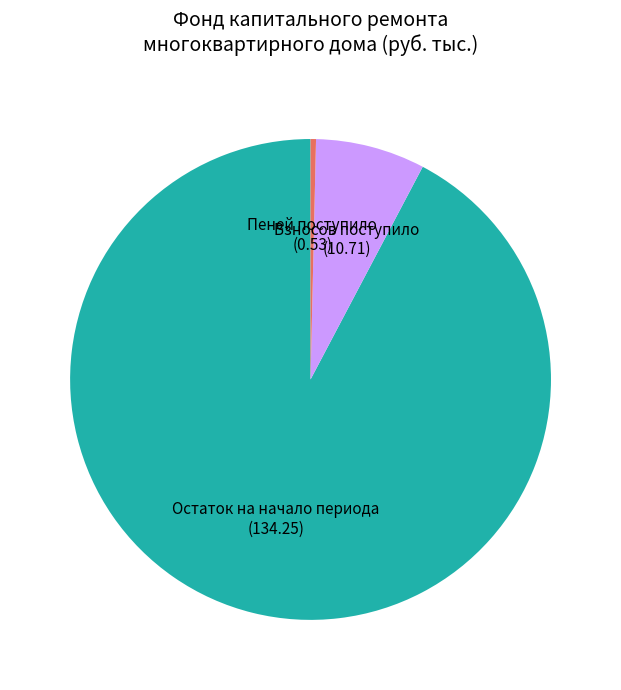

How many segments does this pie chart have?

3